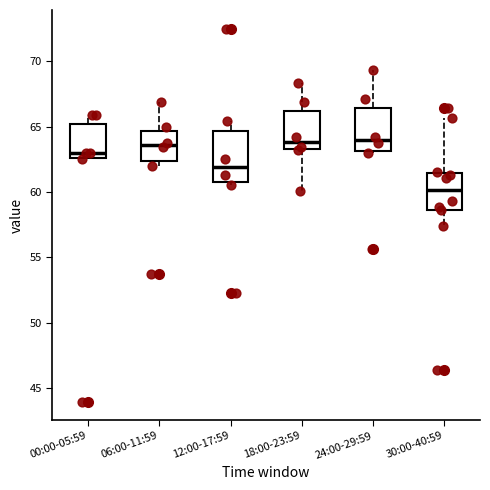

Which box has the lowest median line?

30:00-40:59